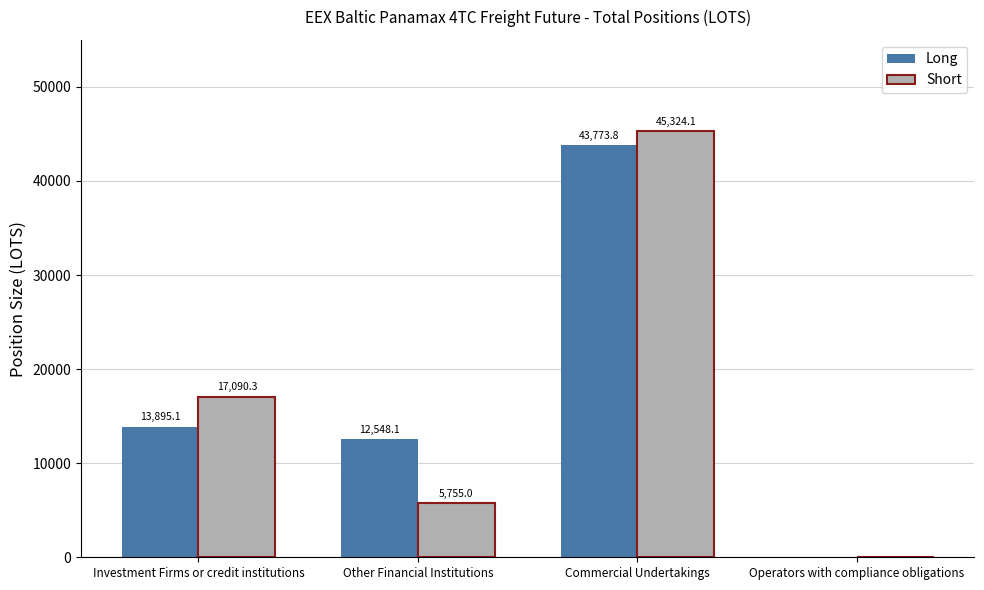

What is the maximum value for Long?

43773.8